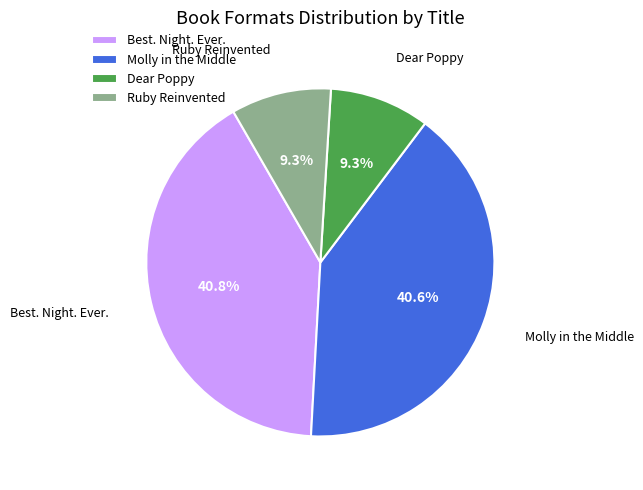

Which has a higher value, Best. Night. Ever. or Ruby Reinvented?

Best. Night. Ever.